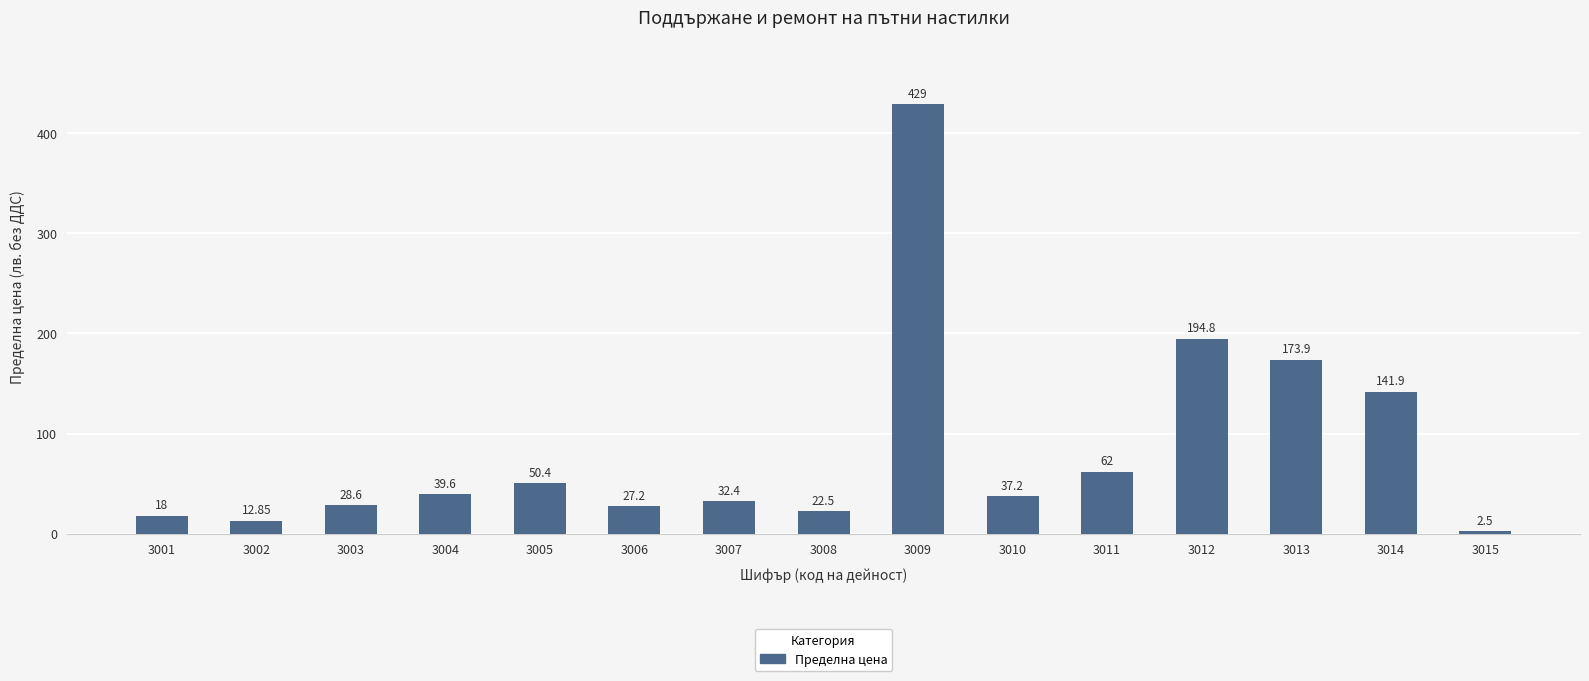

At which label does the data first exceed 37?

3004